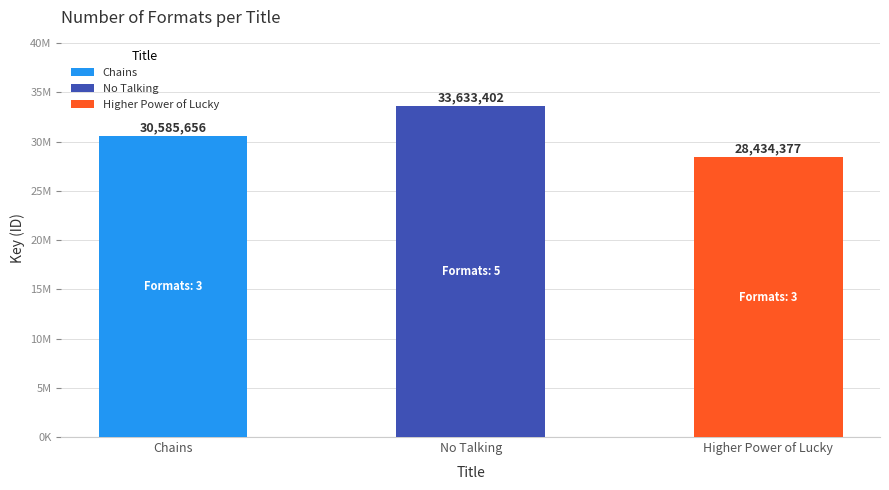

What is the greatest value displayed?

33633402